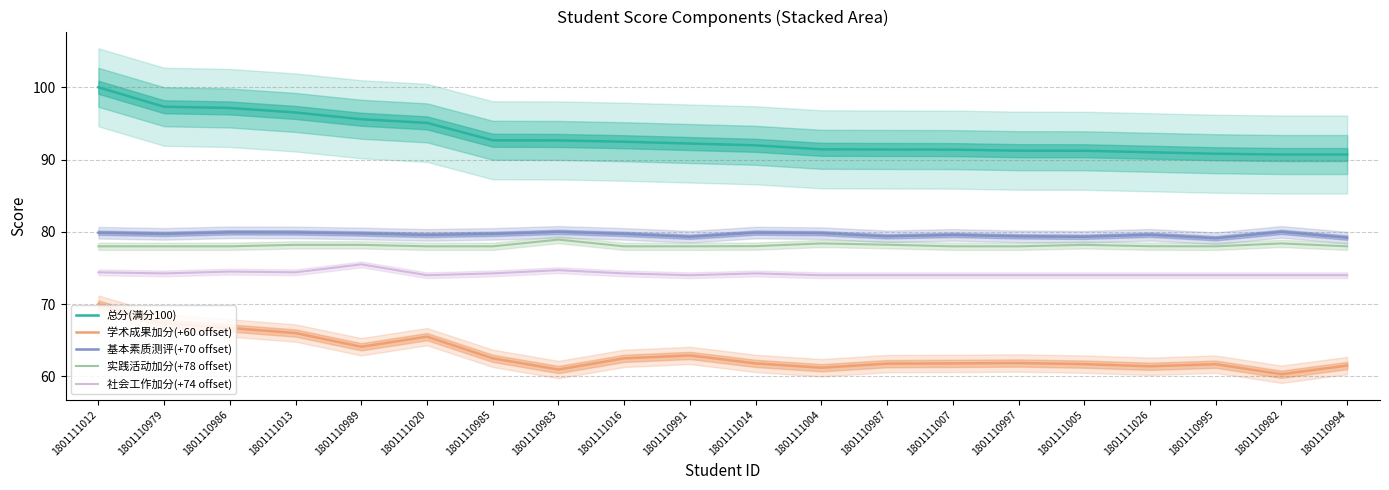

List the labels in order of 学术成果加分(+60 offset) value, smallest first.

1801110982, 1801110983, 1801111004, 1801111026, 1801110994, 1801110995, 1801111005, 1801110987, 1801111014, 1801111007, 1801110997, 1801110985, 1801111016, 1801110991, 1801110989, 1801111020, 1801111013, 1801110986, 1801110979, 1801111012